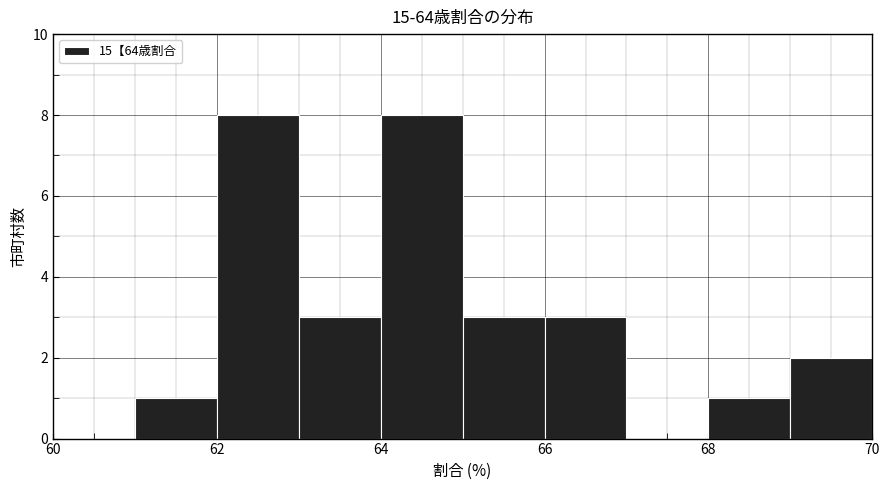

What is the height of the bar covering 69 to 70 on the x-axis? The values are not printed on the chart, so give them approximately, as read against the axis.

2